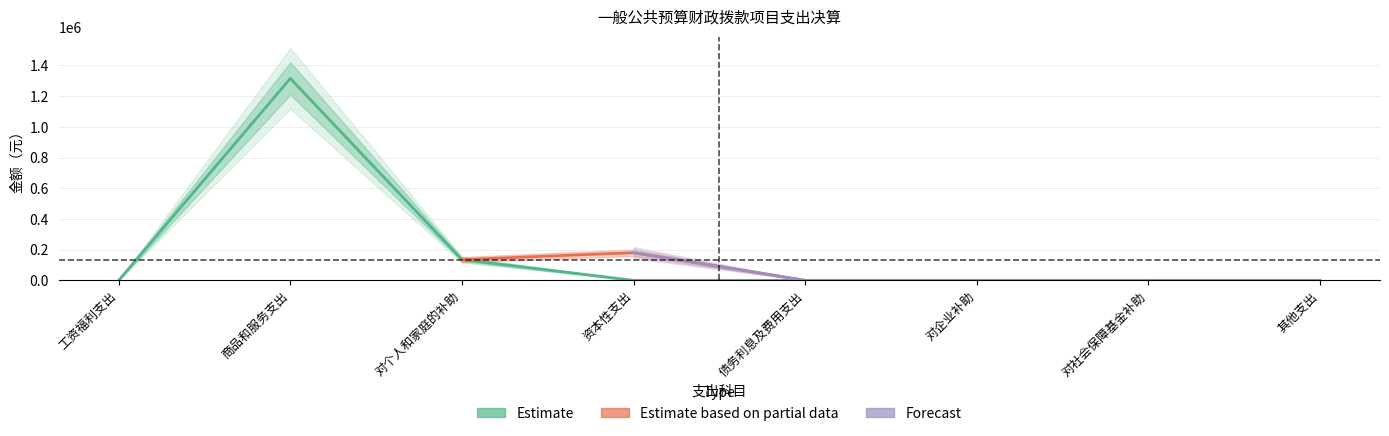

Between 工资福利支出 and 对社会保障基金补助, which series saw the biggest shift?

Estimate